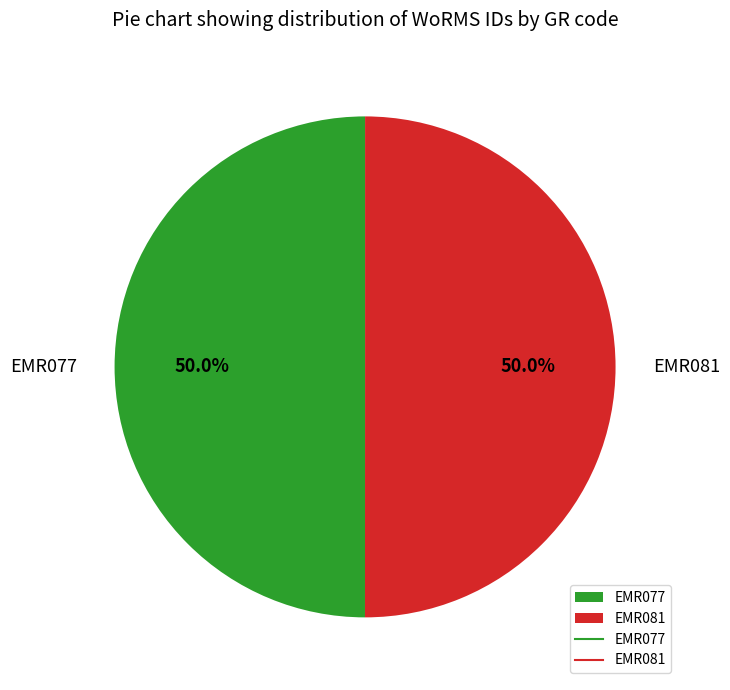

What percentage is the EMR081 slice, to the nearest percent?

50%